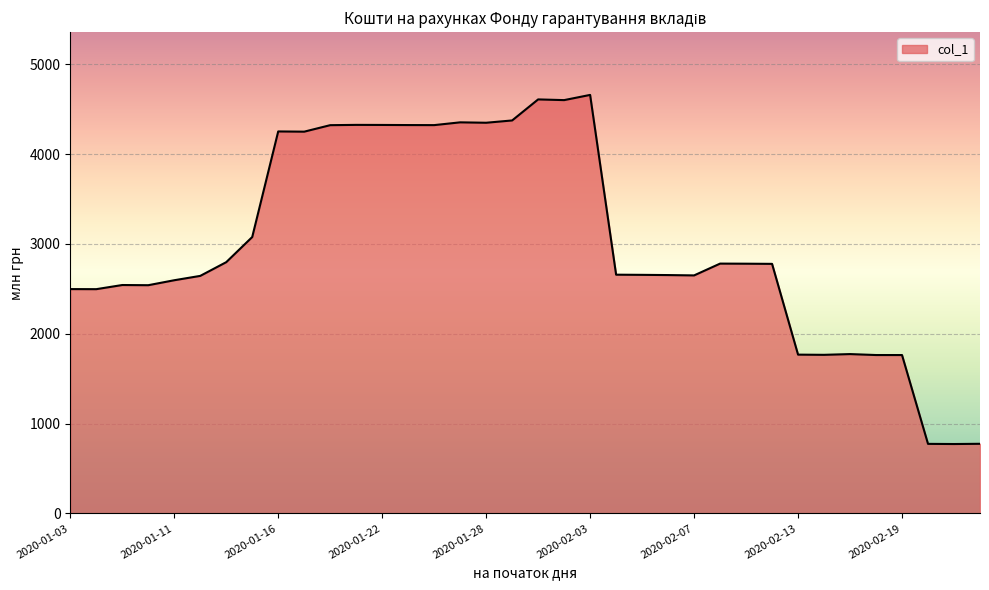

What is the smallest value displayed?

772.7